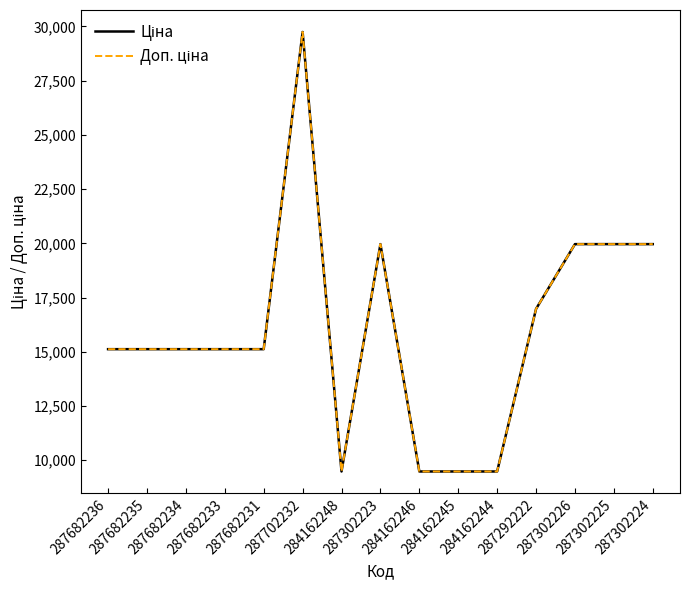

Is this an area chart (filled region under the line)?

No